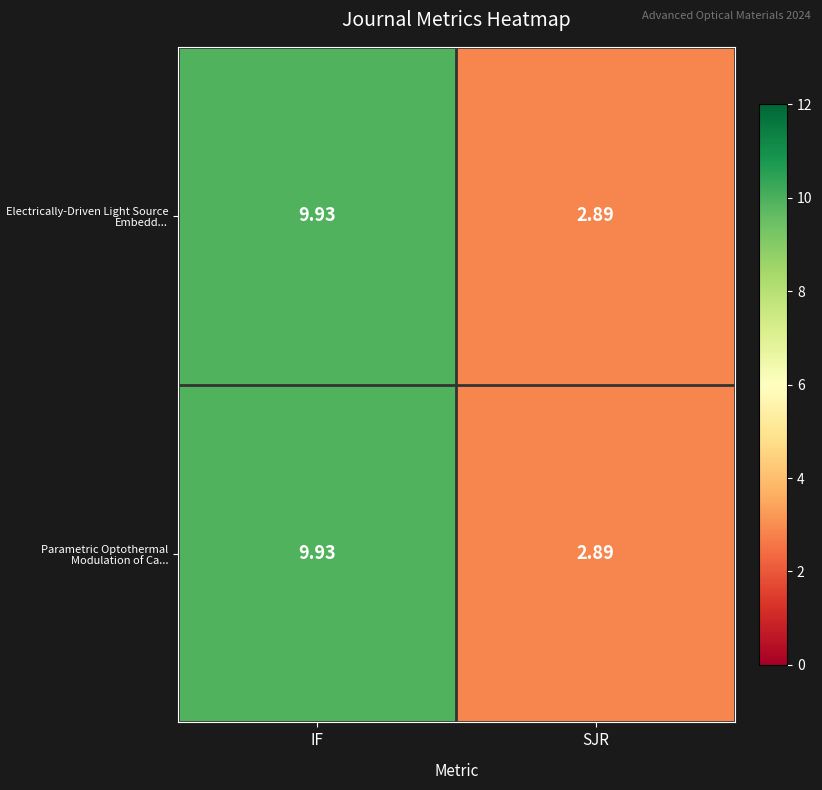

At which label does Electrically-Driven Light Source Embedd... reach its minimum?

SJR